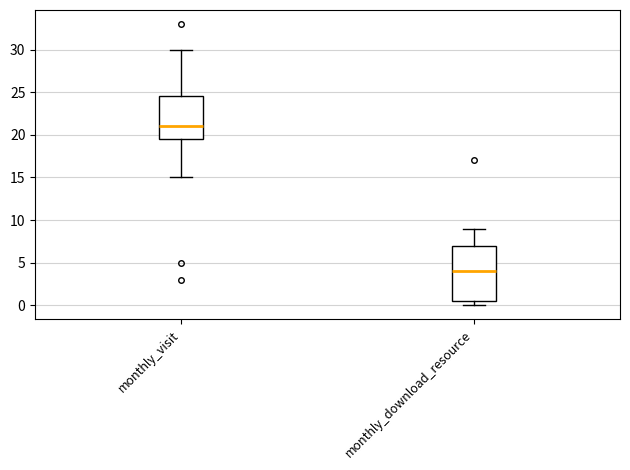

Comparing the boxes themselves (not the whiskers), which one is the tallest?

monthly_download_resource